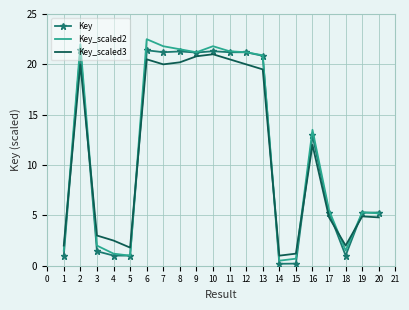

Which series has the largest range (max minus min)?

Key_scaled2